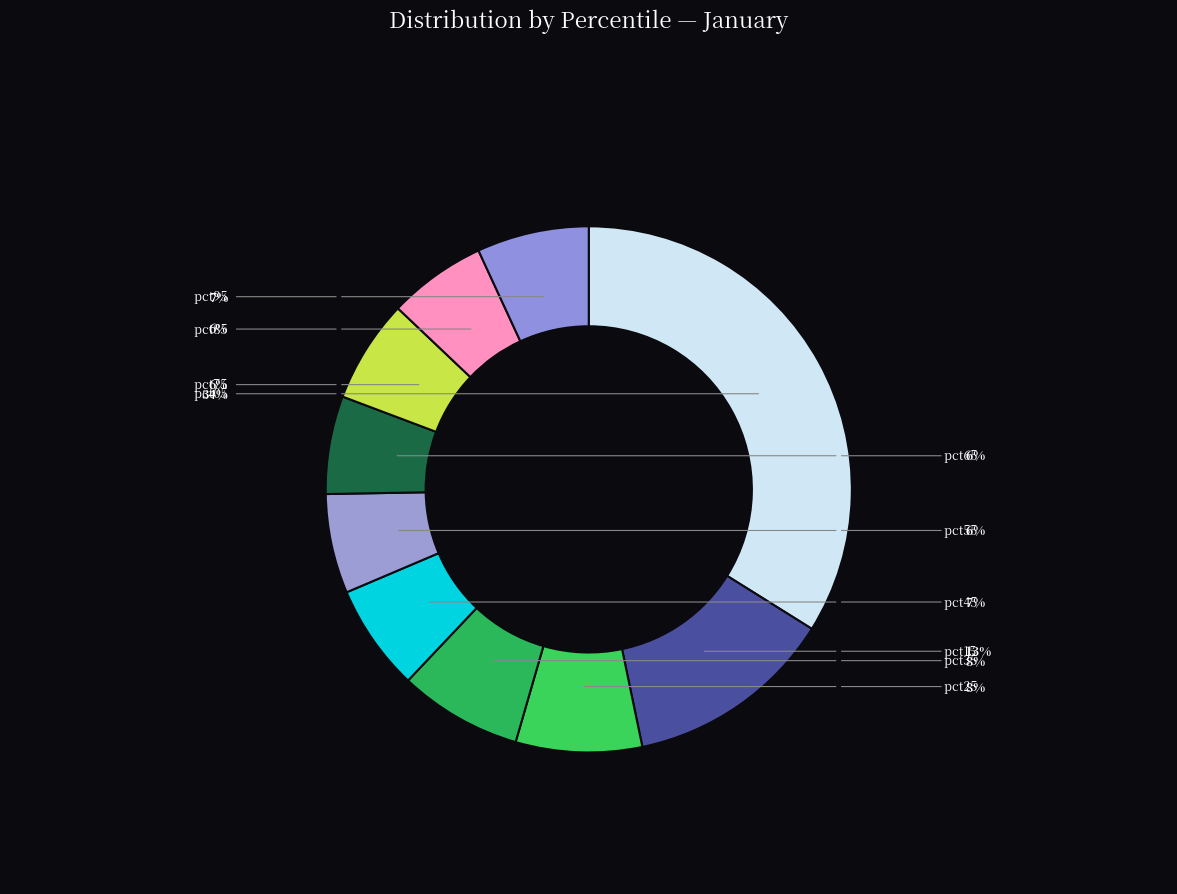

True or false: pct65 accounts for 6% of the total.

True